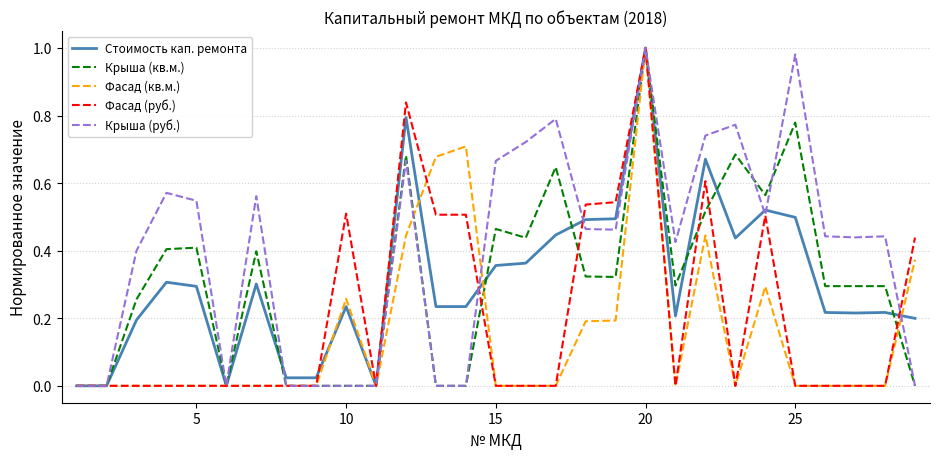

What are all the series names shown in the legend?

Стоимость кап. ремонта, Крыша (кв.м.), Фасад (кв.м.), Фасад (руб.), Крыша (руб.)